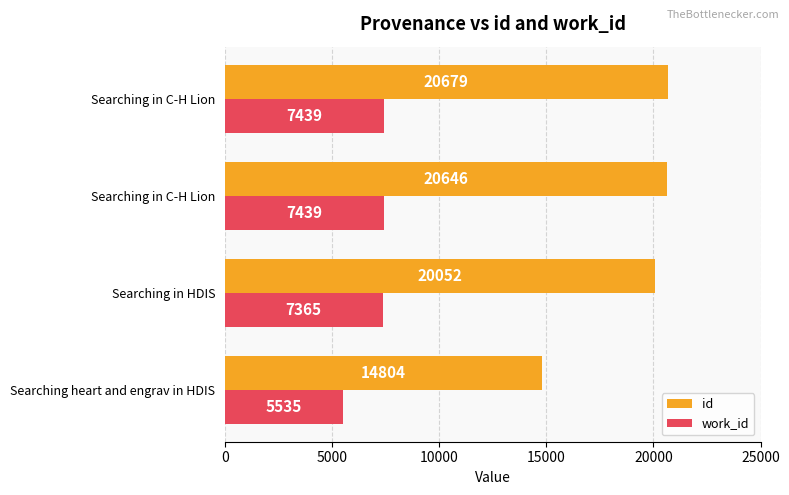

What are all the series names shown in the legend?

id, work_id